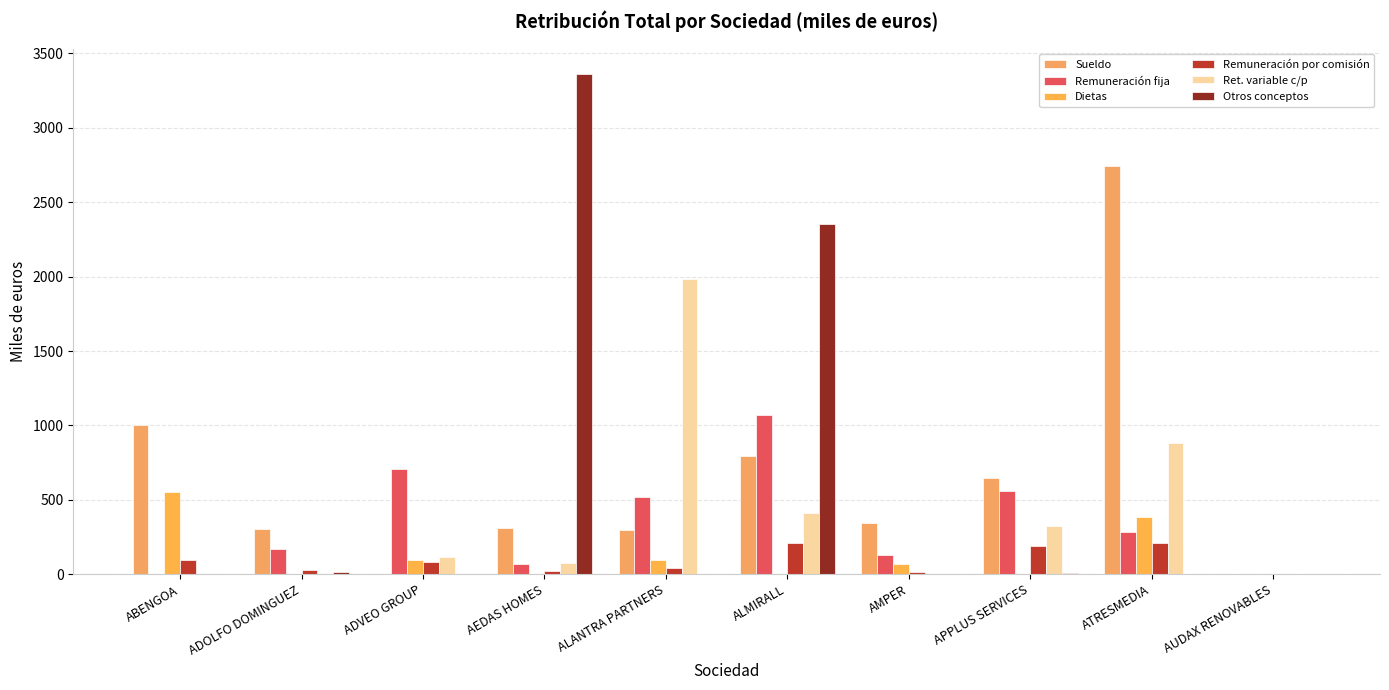

How many categories are shown in the chart?

10